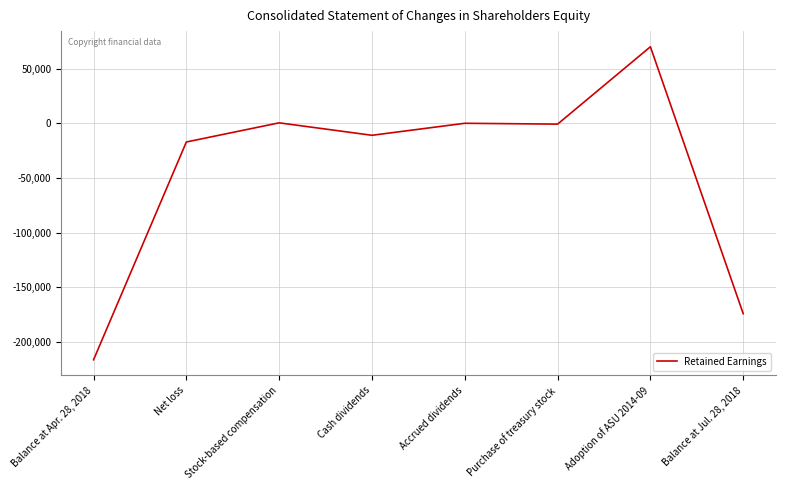

Does the chart display data point markers on the line(s)?

No